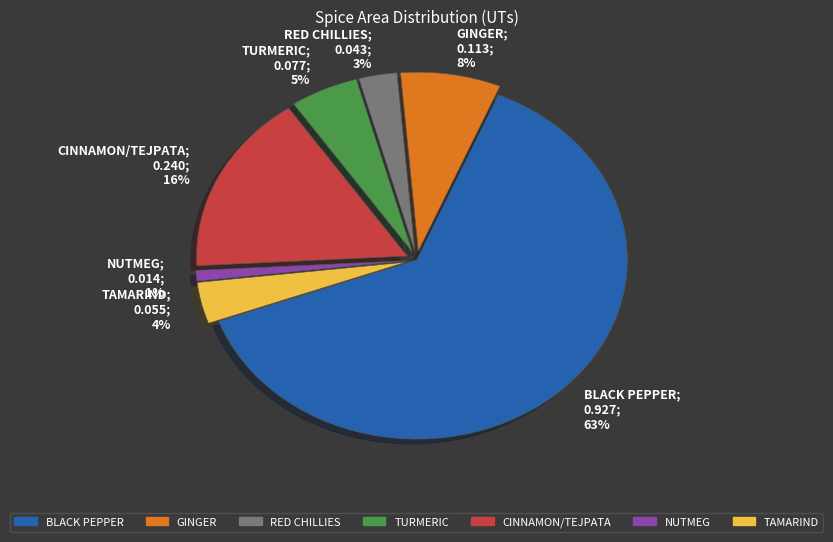

Combined, do TAMARIND; 0.055; 4% and GINGER; 0.113; 8% account for over 50%?

No